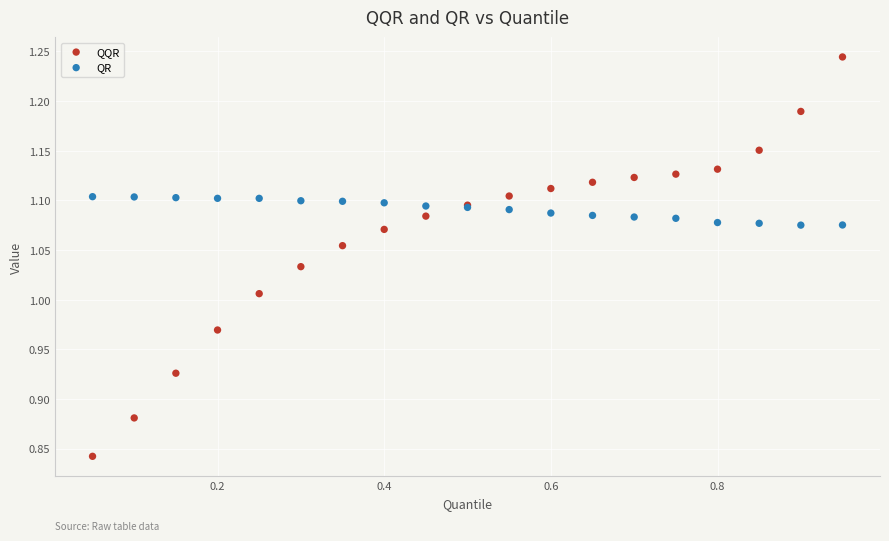

What are all the series names shown in the legend?

QQR, QR